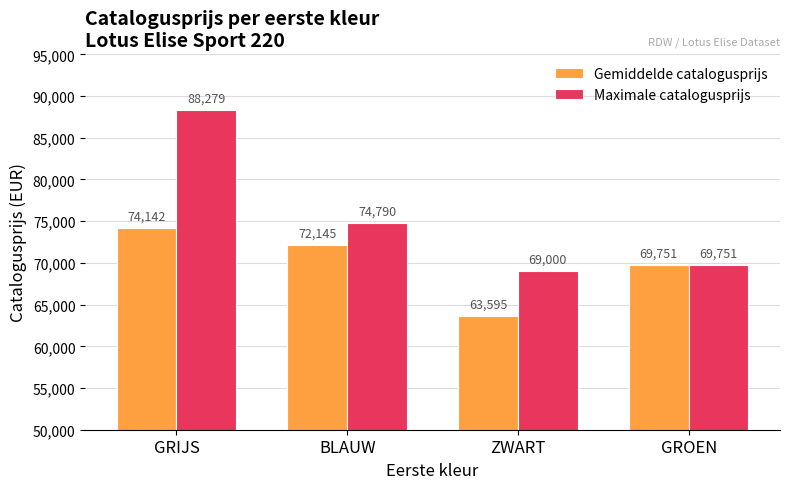

At which label does Maximale catalogusprijs first exceed 74790?

GRIJS